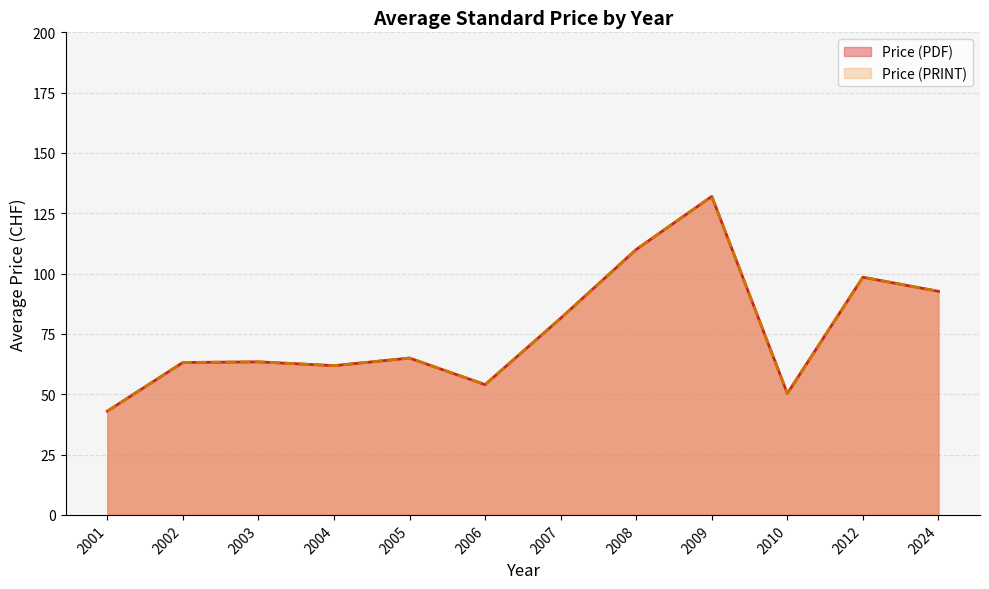

What are all the series names shown in the legend?

Price (PDF), Price (PRINT)